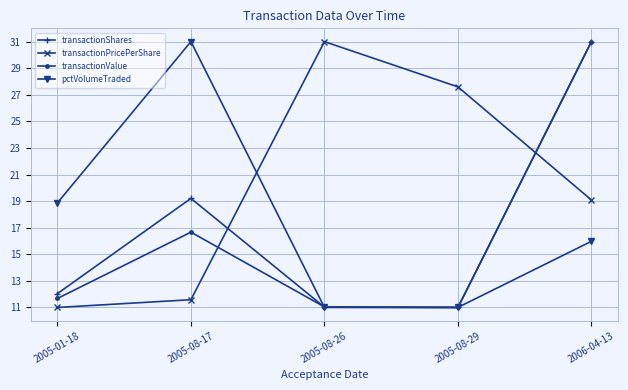

What is the sum of the transactionShares values at 2005-01-18 and 2005-08-29?

23.0